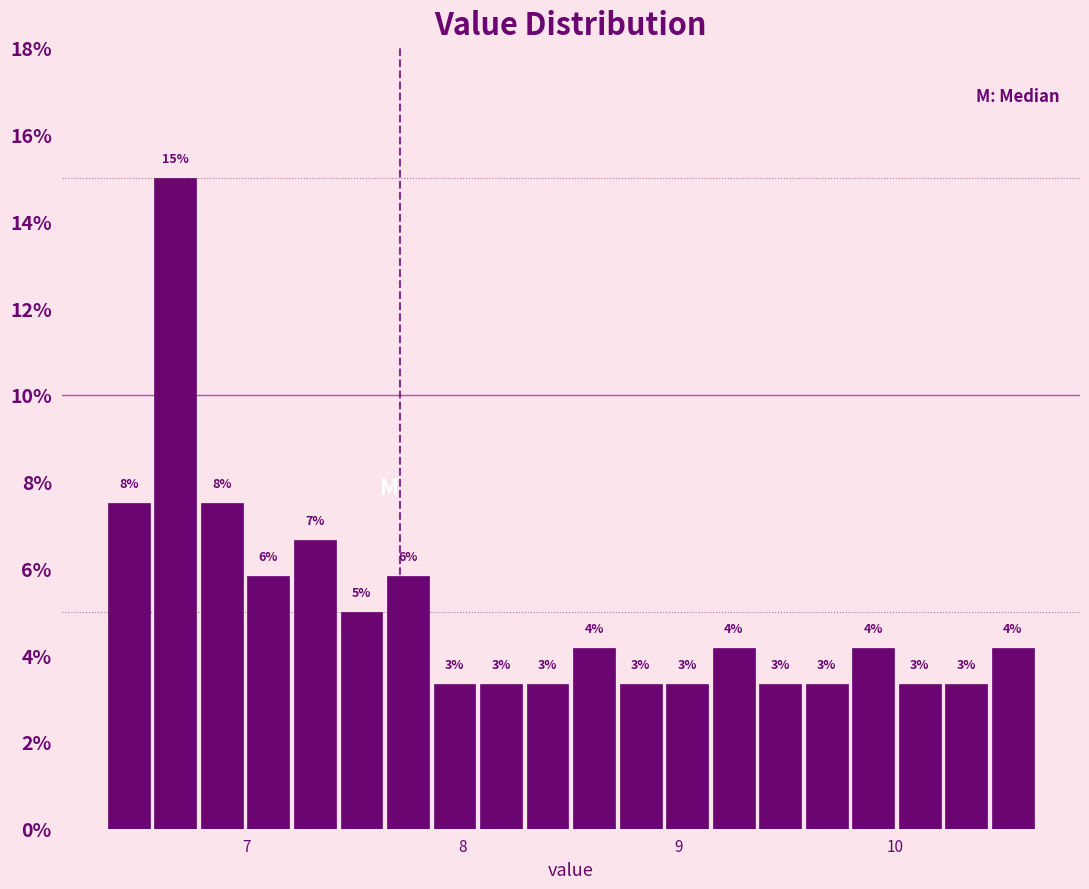

Read against the x-axis, roughly where is the centre of the tallest bar?

6.7